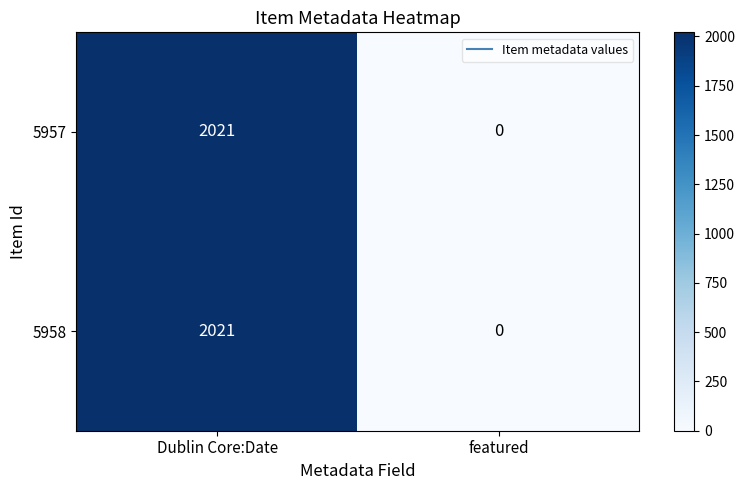

What is the sum of all 5958 values?

2021